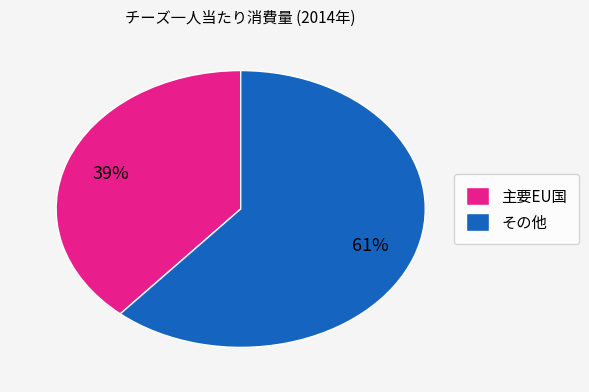

Combined, do 主要EU国 and その他 account for over 50%?

Yes